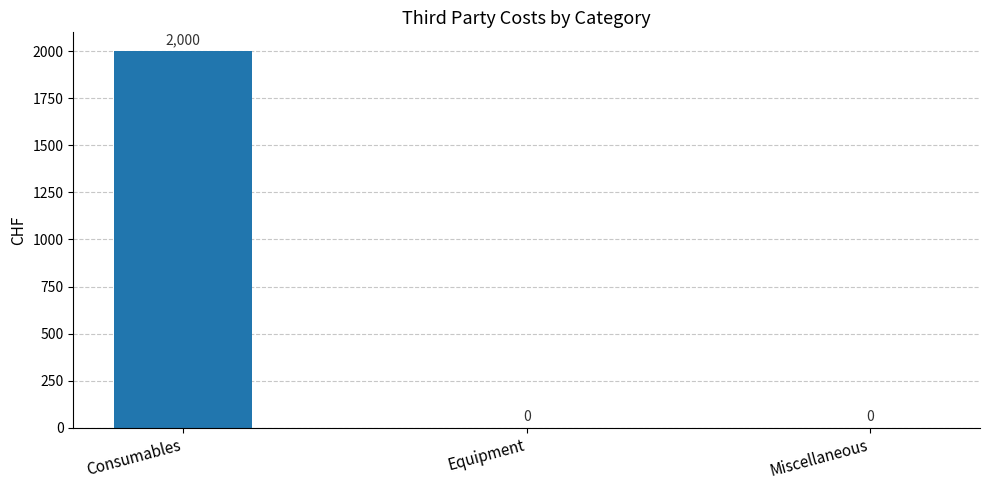

What is the greatest value displayed?

2000